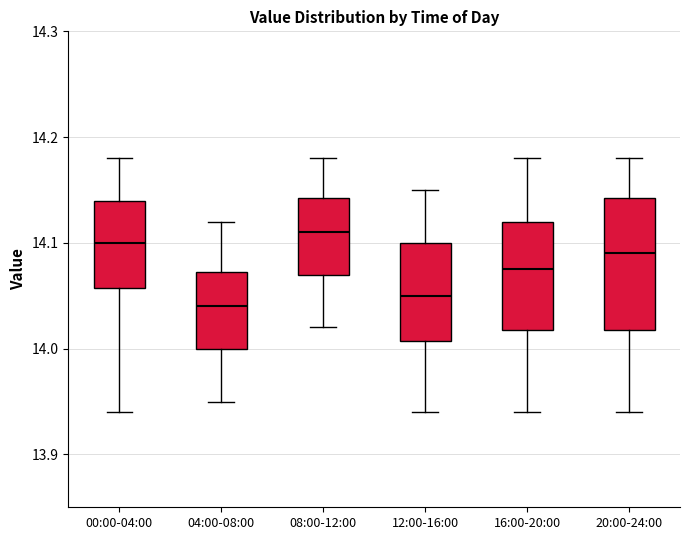

Comparing the boxes themselves (not the whiskers), which one is the tallest?

20:00-24:00